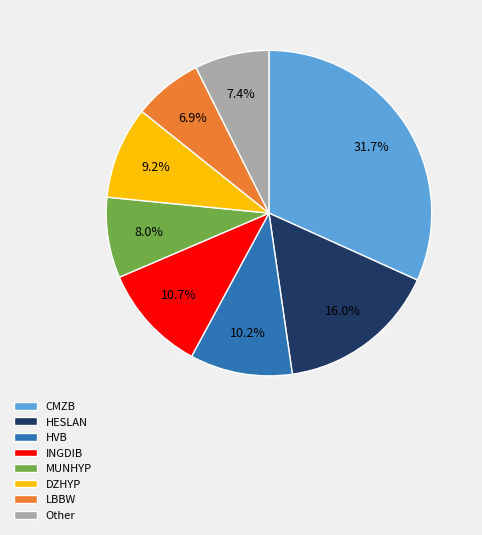

Is there a majority slice in this chart?

No